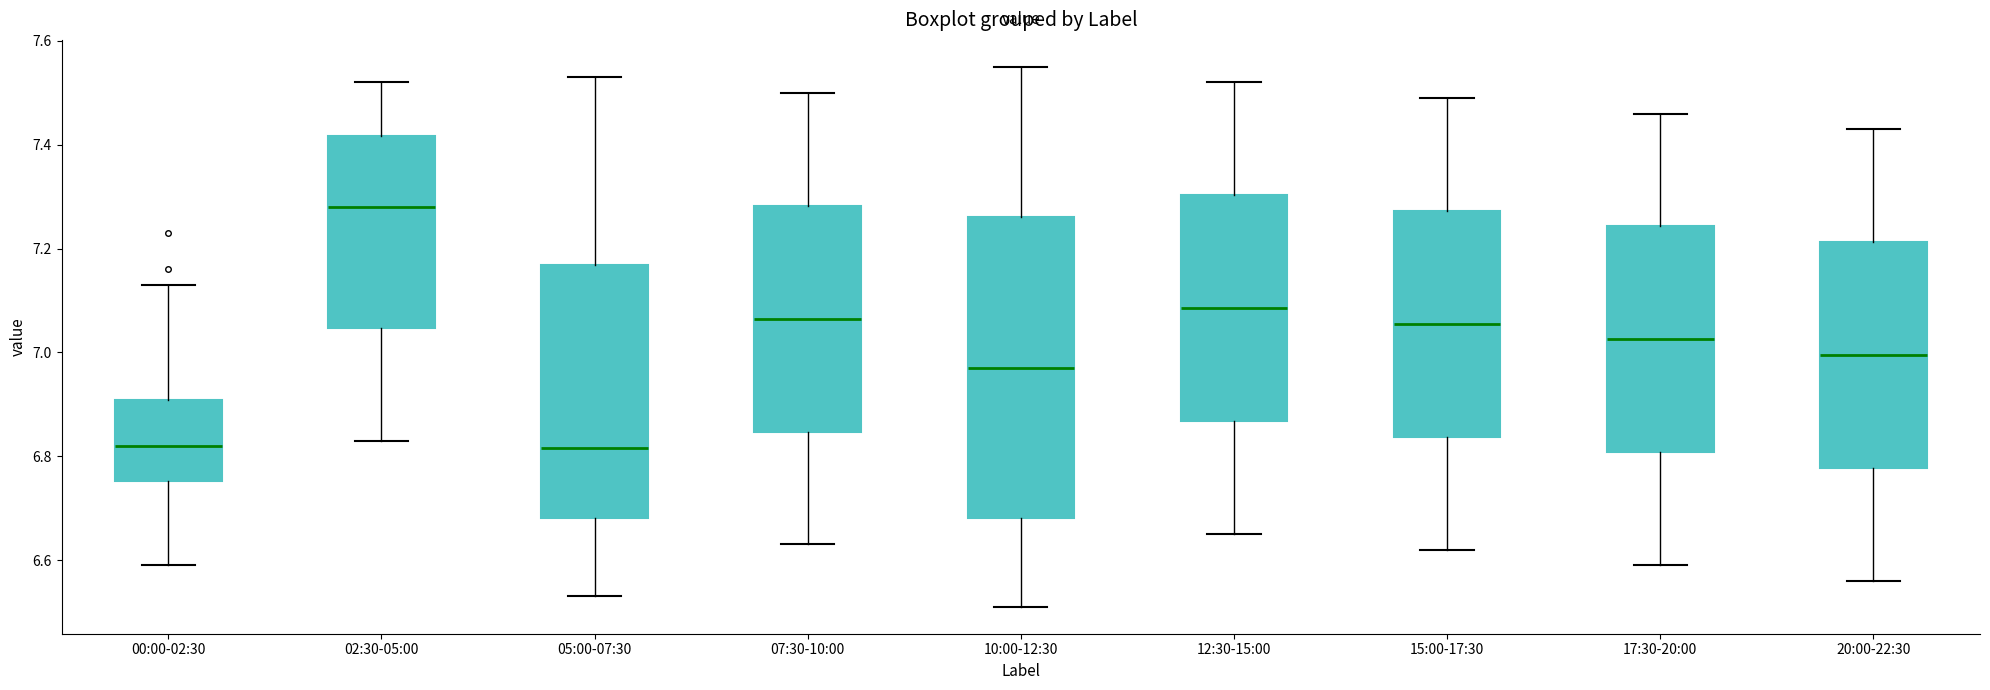

Reading left to right, transcribe this box plot: for each box, give where its median line is, the range the box spans, and where its two whiskers end, as read against the y-axis. The values are not printed on the chart, so give them approximately, as read against the axis.

00:00-02:30: median 6.82, box 6.76 to 6.90, whiskers 6.60 to 7.14
02:30-05:00: median 7.28, box 7.04 to 7.42, whiskers 6.84 to 7.52
05:00-07:30: median 6.82, box 6.68 to 7.16, whiskers 6.54 to 7.54
07:30-10:00: median 7.06, box 6.84 to 7.28, whiskers 6.64 to 7.50
10:00-12:30: median 6.98, box 6.68 to 7.26, whiskers 6.52 to 7.56
12:30-15:00: median 7.08, box 6.86 to 7.30, whiskers 6.66 to 7.52
15:00-17:30: median 7.06, box 6.84 to 7.28, whiskers 6.62 to 7.50
17:30-20:00: median 7.02, box 6.80 to 7.24, whiskers 6.60 to 7.46
20:00-22:30: median 7.00, box 6.78 to 7.22, whiskers 6.56 to 7.44